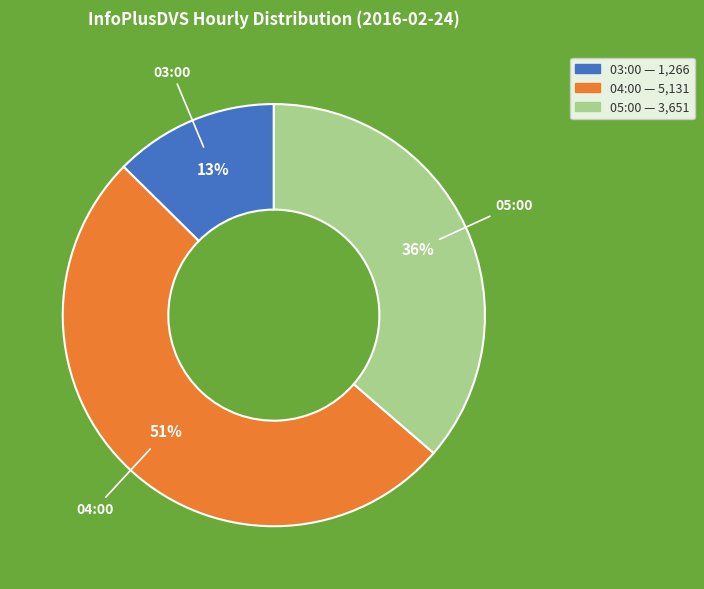

To the nearest percent, what is the average slice percentage?

33%